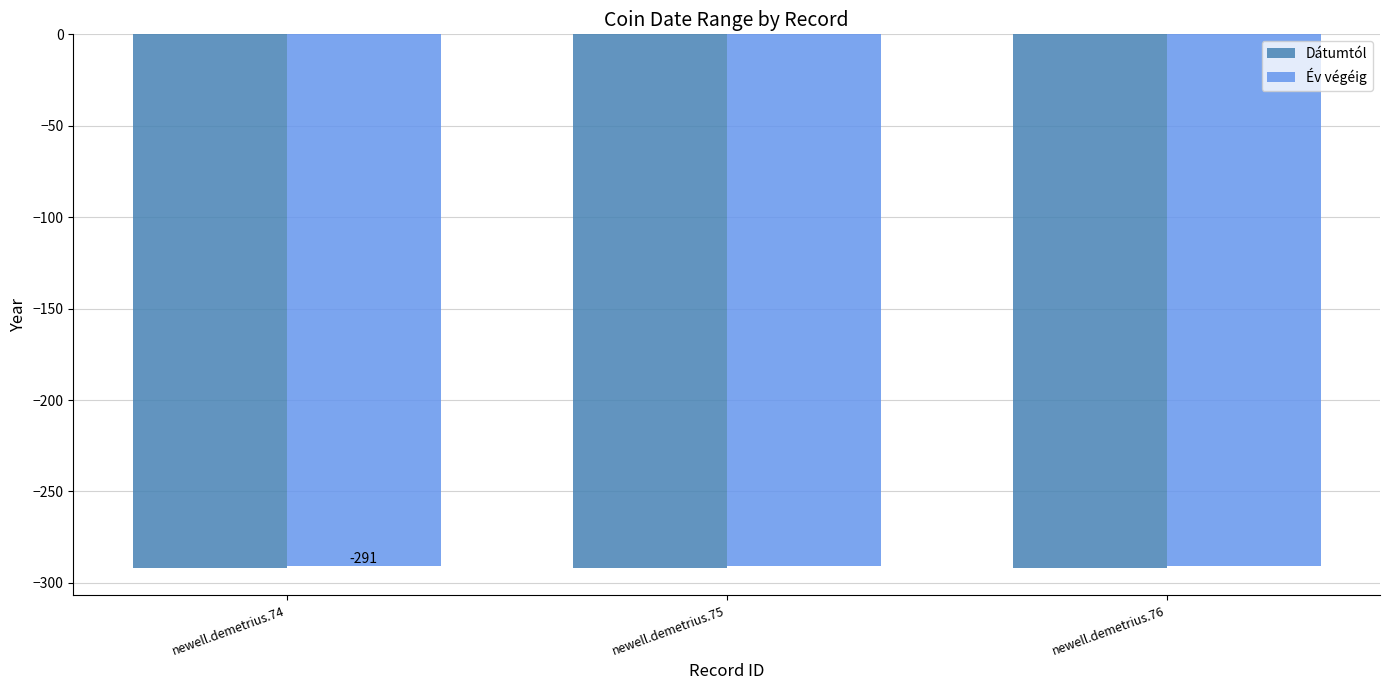

What is the total value across all series at newell.demetrius.75?

-583